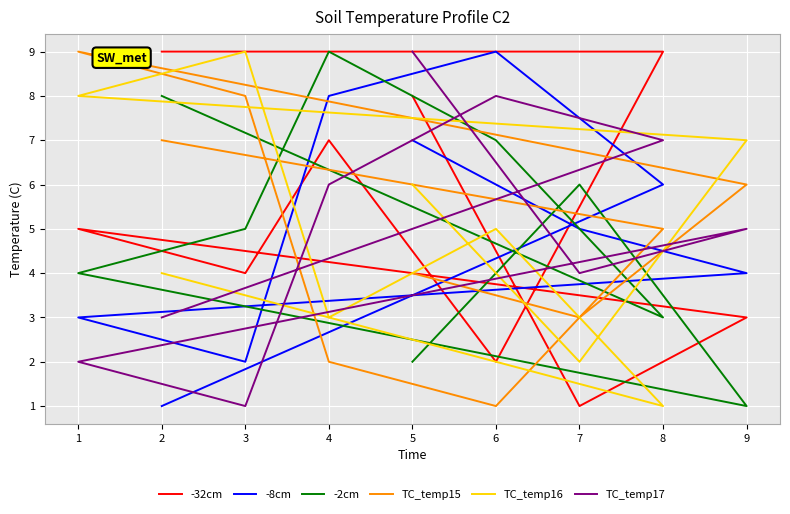

What is the difference between the maximum and second lowest values in the TC_temp17 series?

7